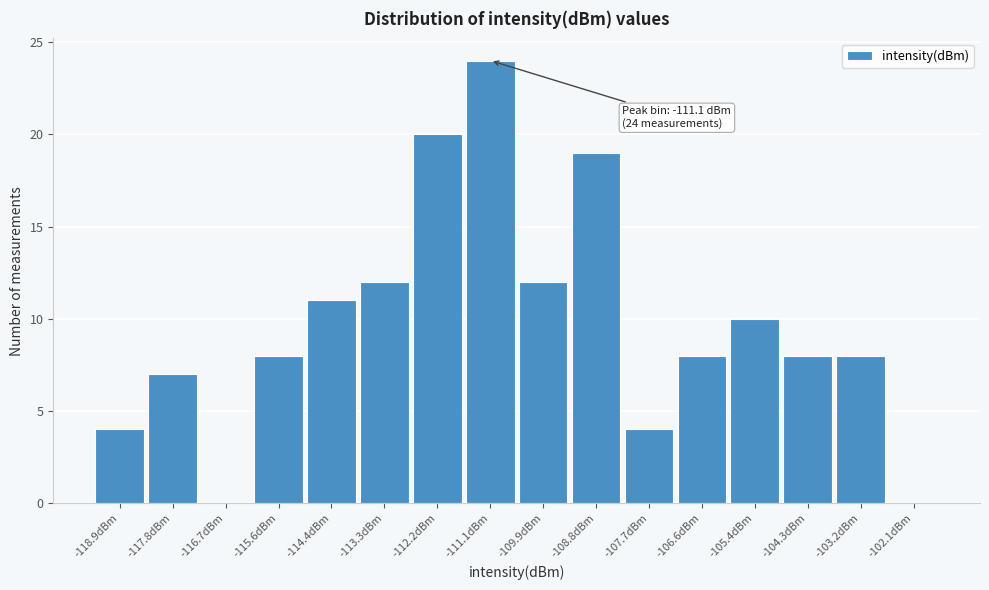

Over which range of the x-axis is the bar tallest?

-111.6 to -110.4